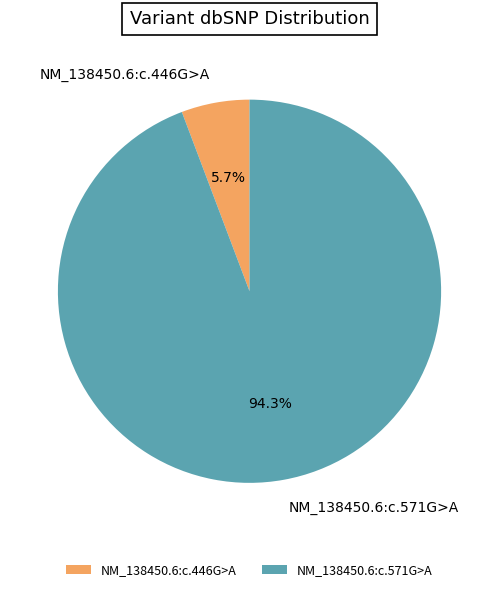

What is the majority slice?

NM_138450.6:c.571G>A